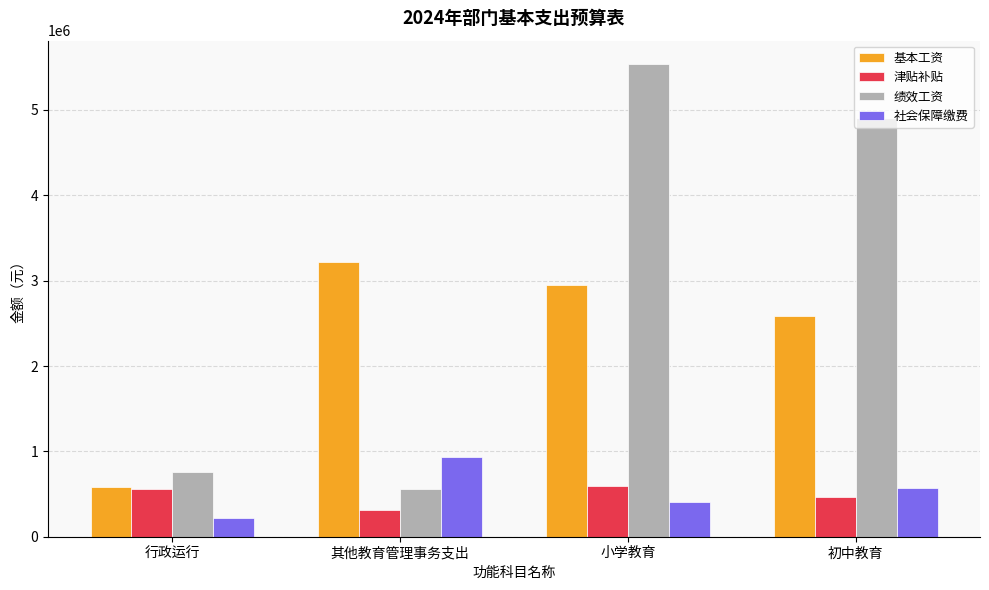

How many data points does each series have?

4